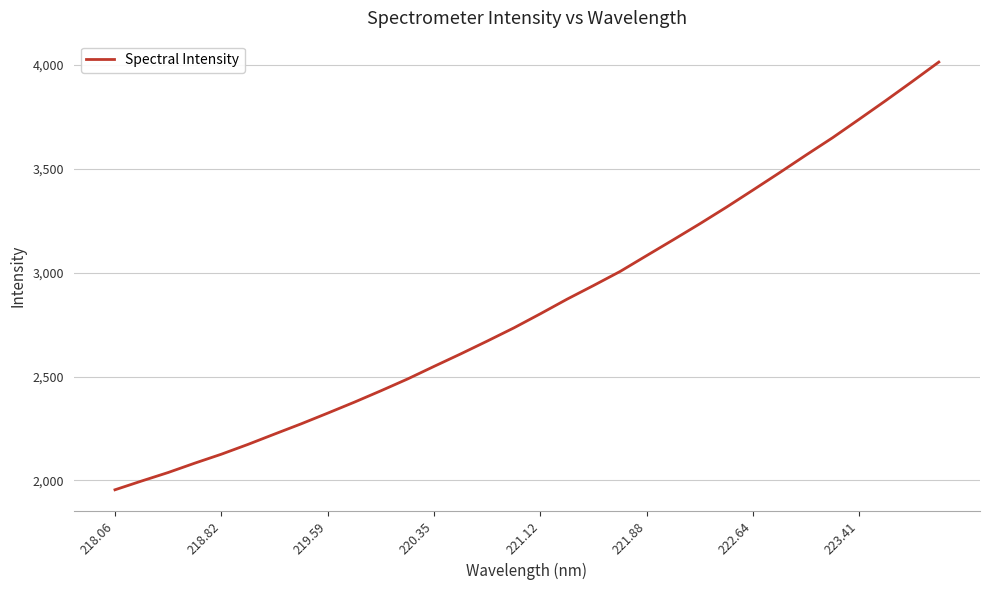

What is the minimum value shown in the chart?

1955.2